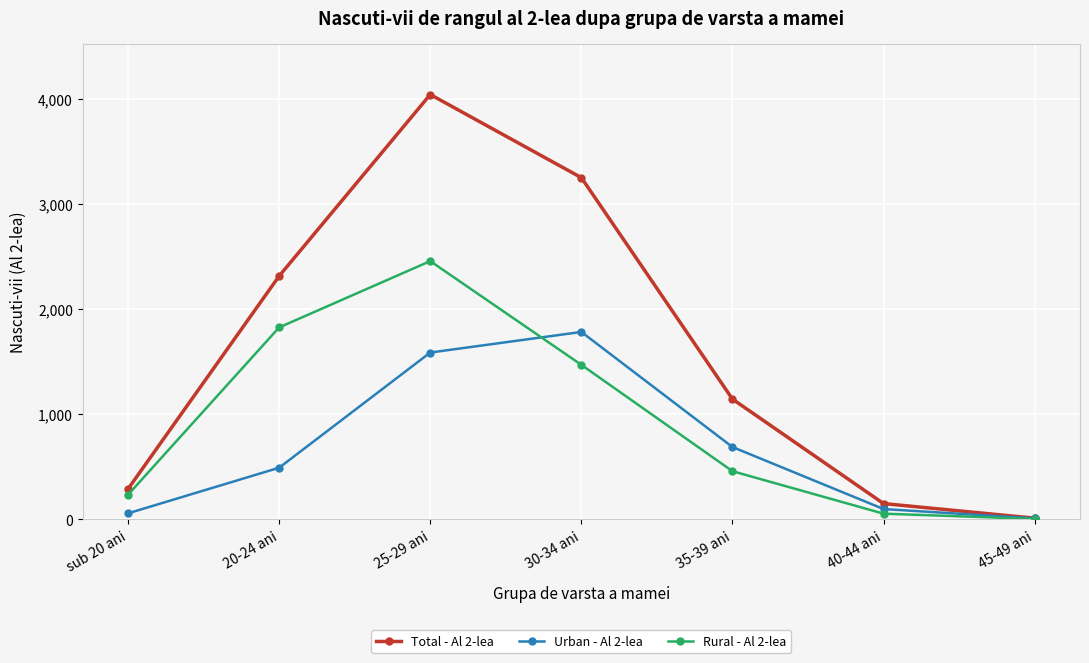

Which series changed the most between 30-34 ani and 40-44 ani?

Total - Al 2-lea